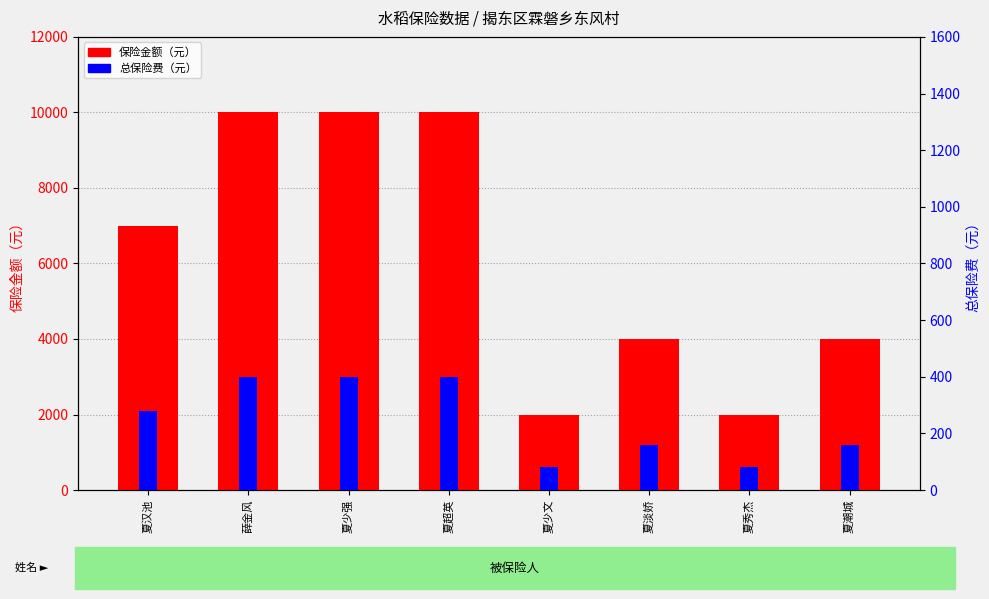

At which label is 总保险费（元） closest to 240?

夏汉池